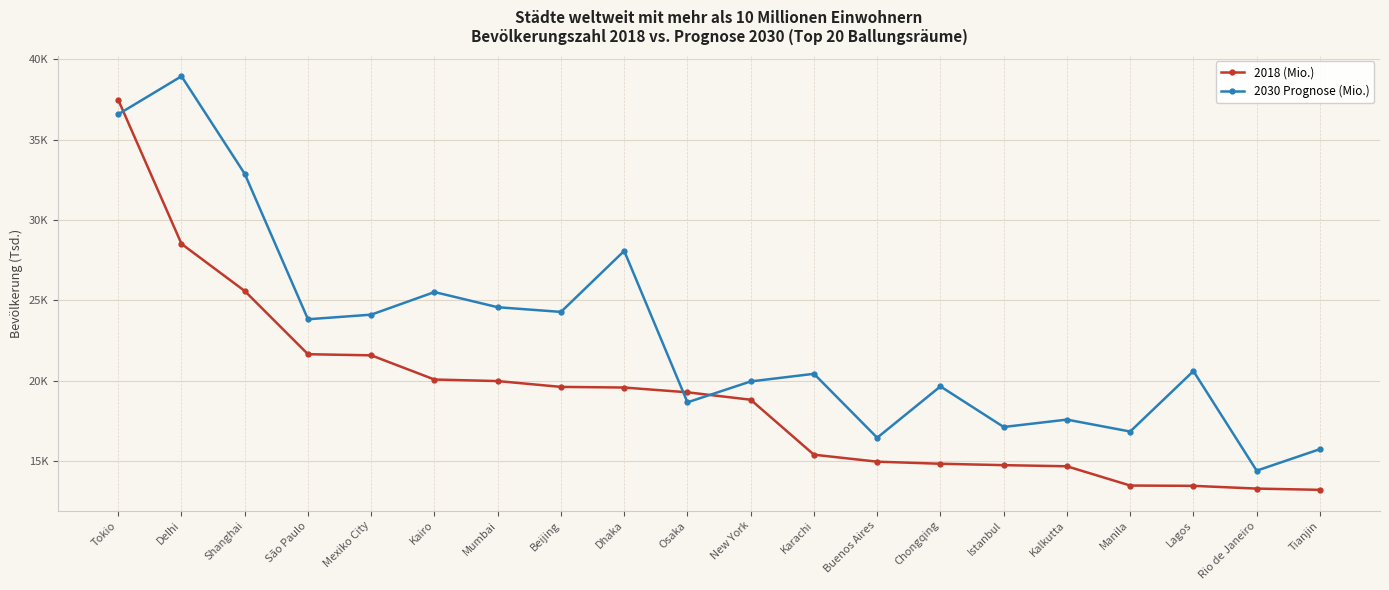

What are all the series names shown in the legend?

2018 (Mio.), 2030 Prognose (Mio.)